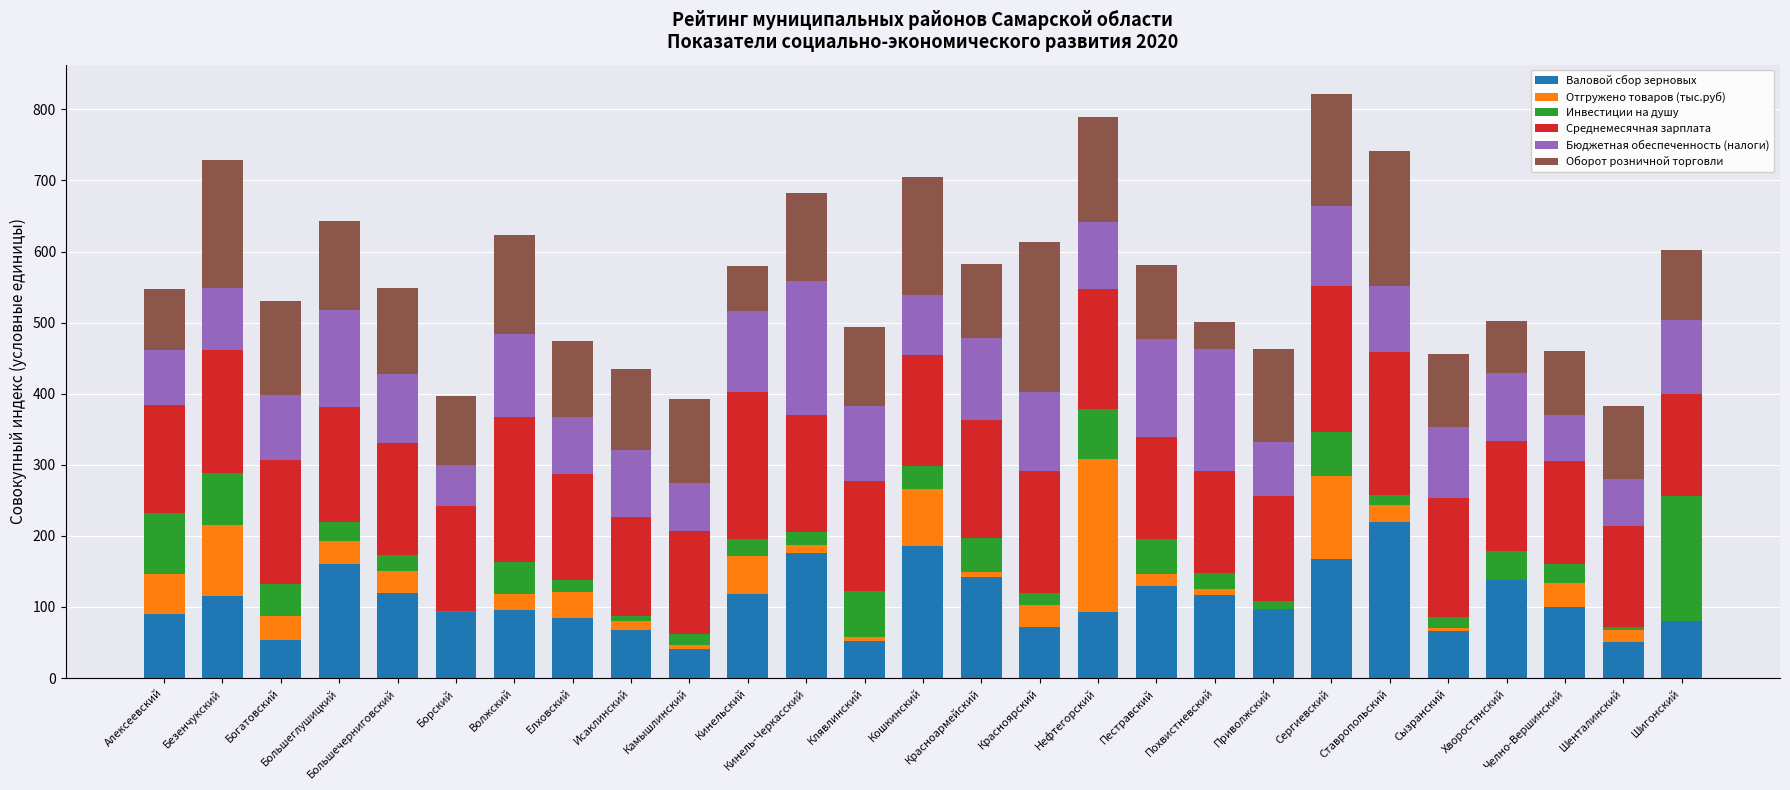

What is the maximum value for Валовой сбор зерновых?

218.9